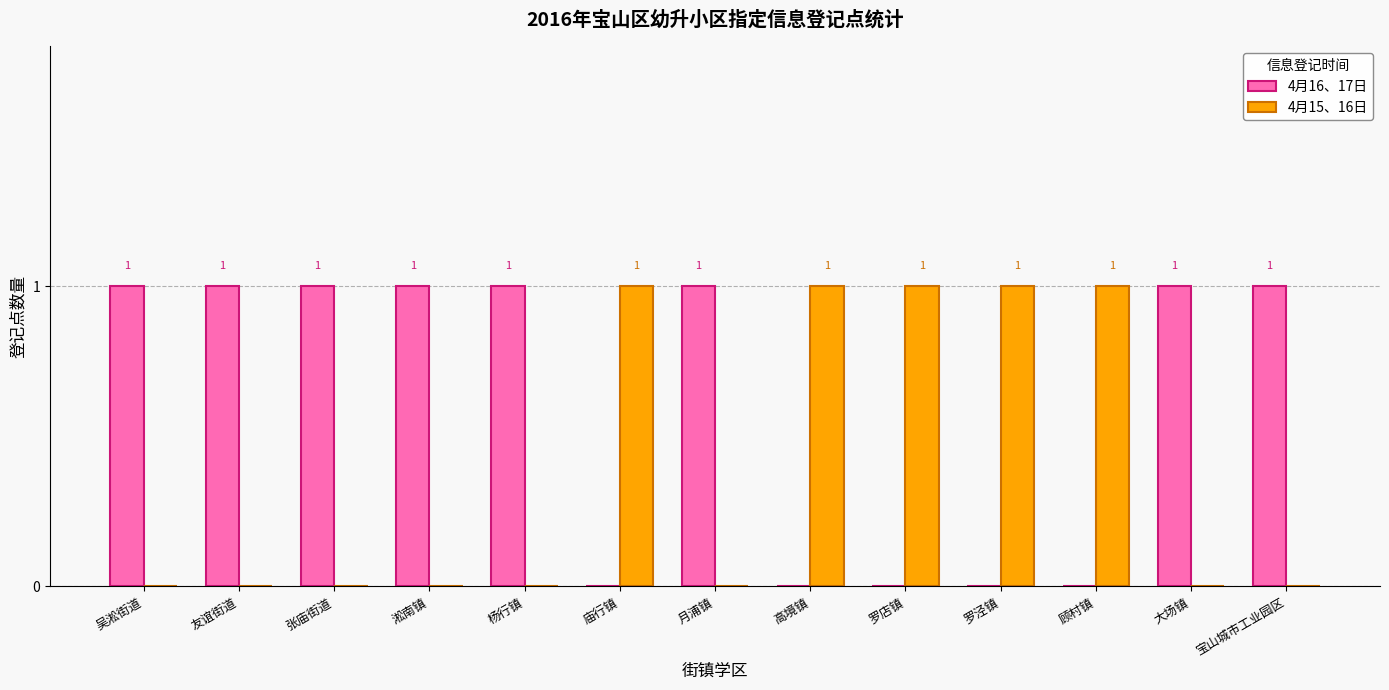

How many groups of bars are there?

13